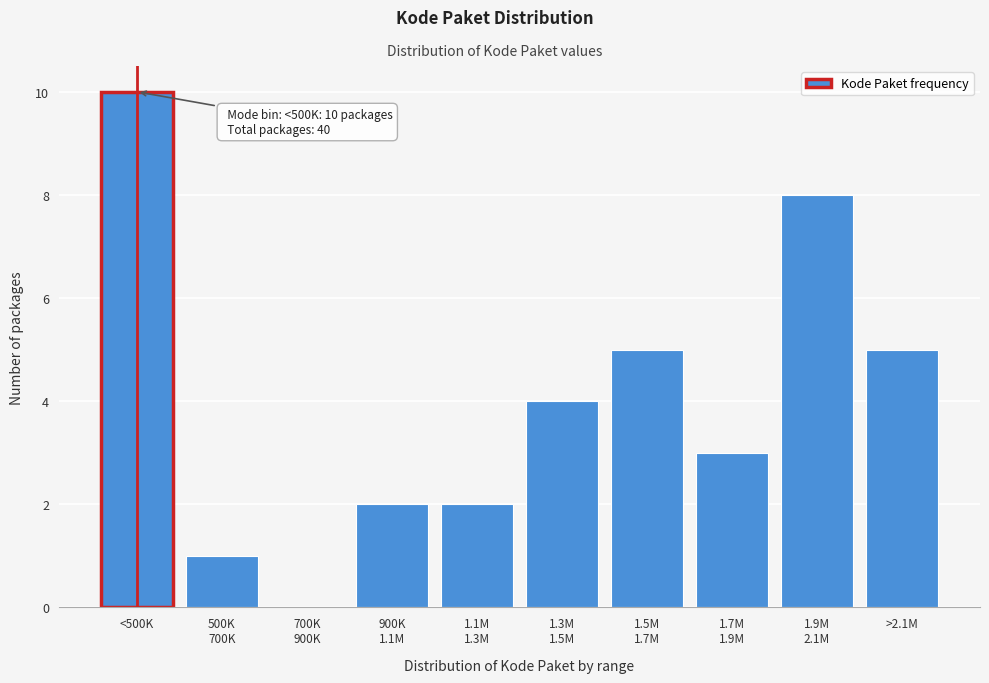

Which has a higher value, >2.1M or <500K?

<500K